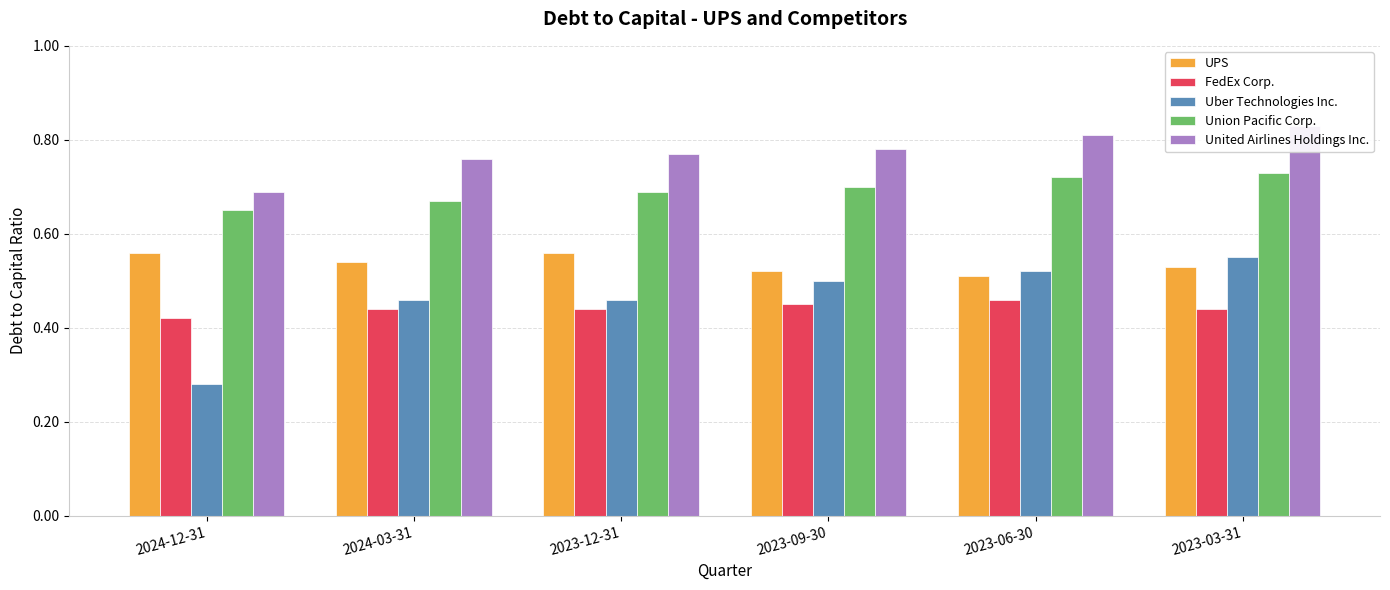

The value of Uber Technologies Inc. at 2023-12-31 is 0.6. True or false?

False